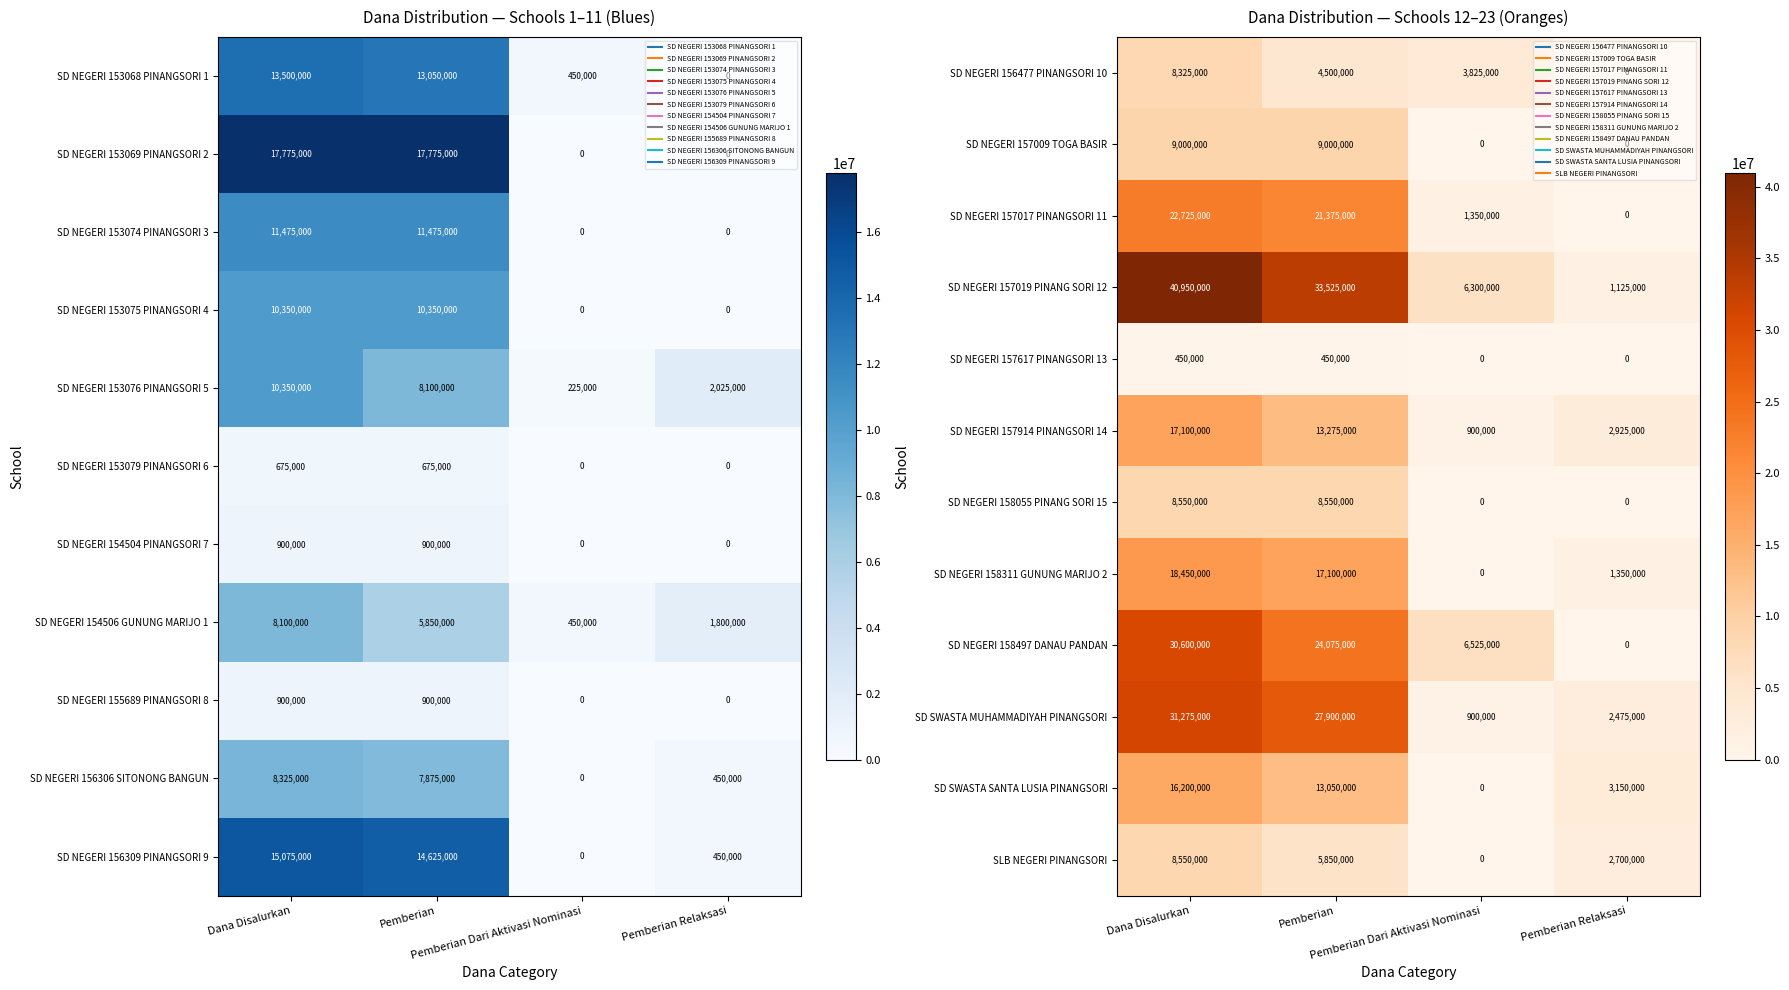

The SD NEGERI 157914 PINANGSORI 14 series shows 480923 at Pemberian Dari Aktivasi Nominasi. True or false?

False